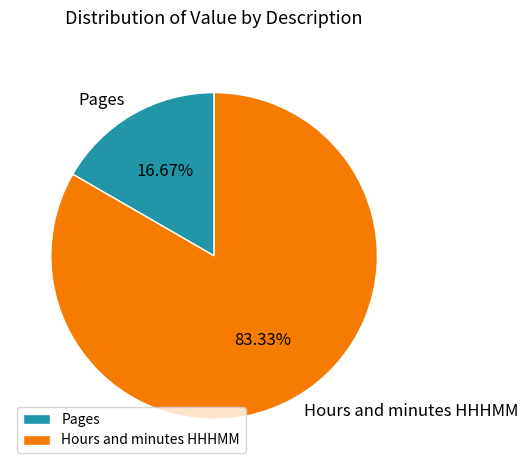

Which category has the biggest portion of the pie?

Hours and minutes HHHMM